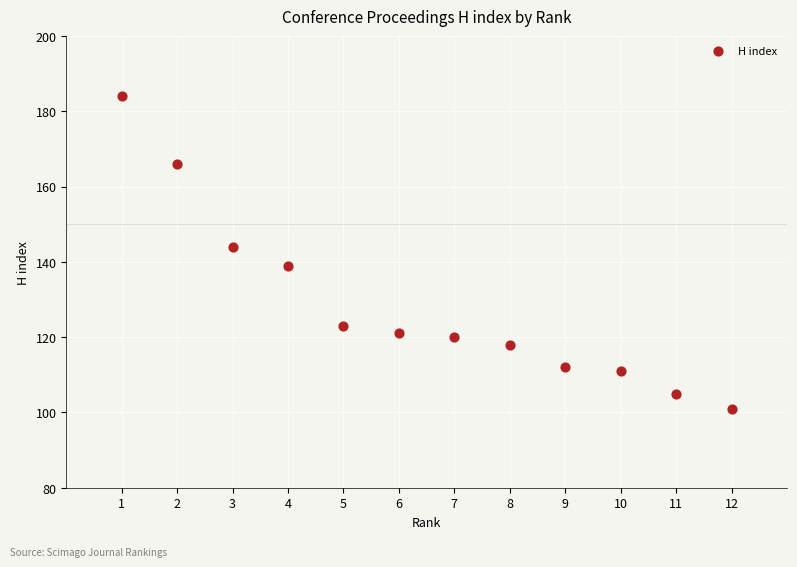

What is the range of X values (max minus min)?

11